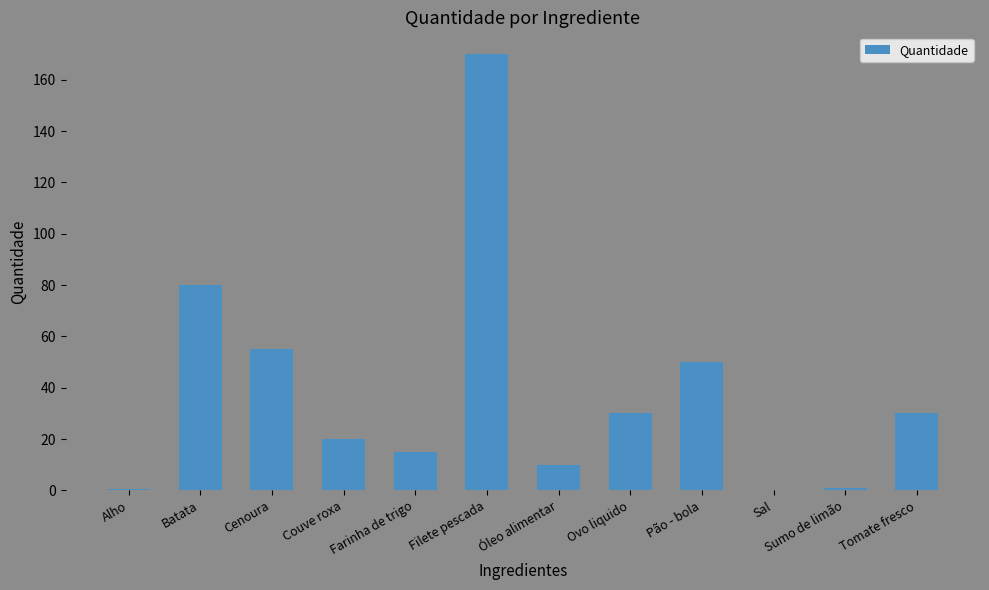

At which label does the data first exceed 30?

Batata